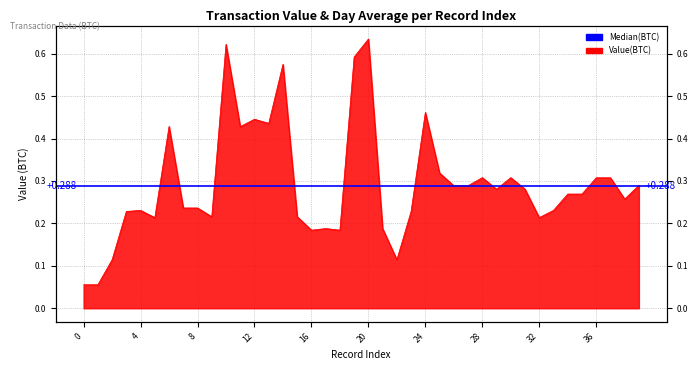

What is the approximate value at 38?

0.3